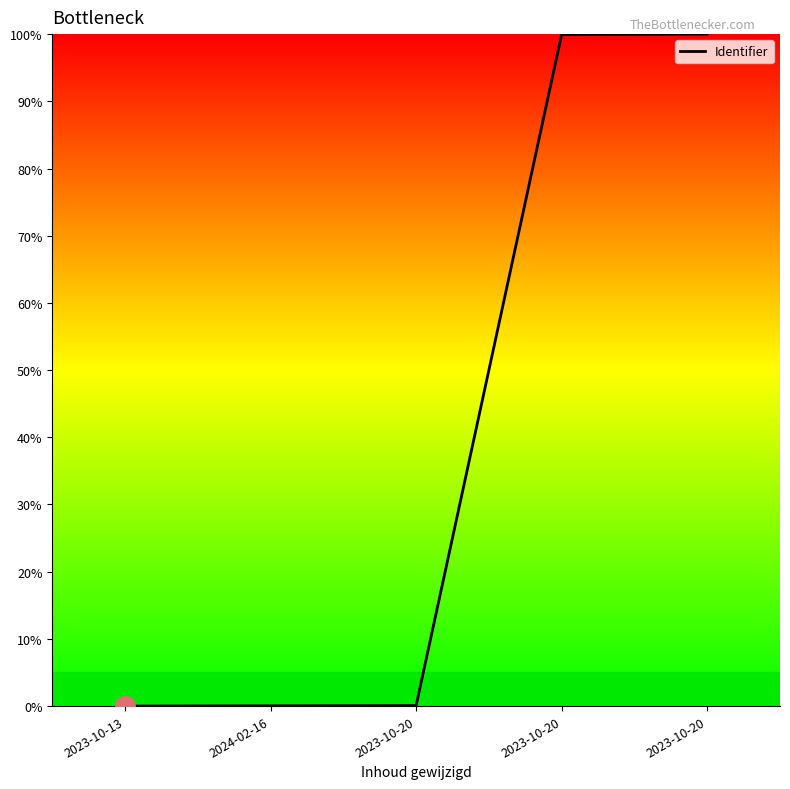

Count the number of data series in this chart.

1